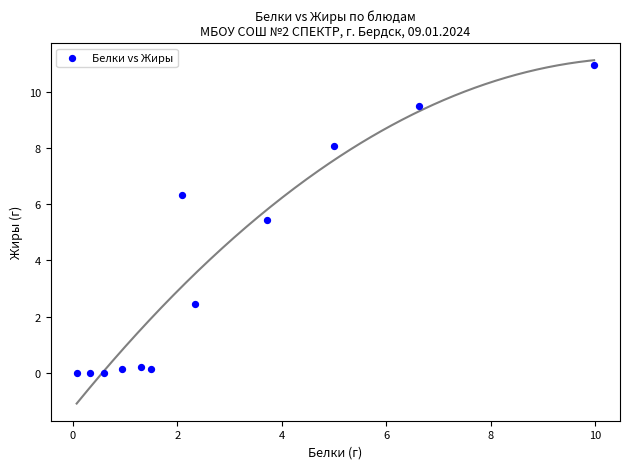

What Y value in the scatter plot is closest to 5?

5.4